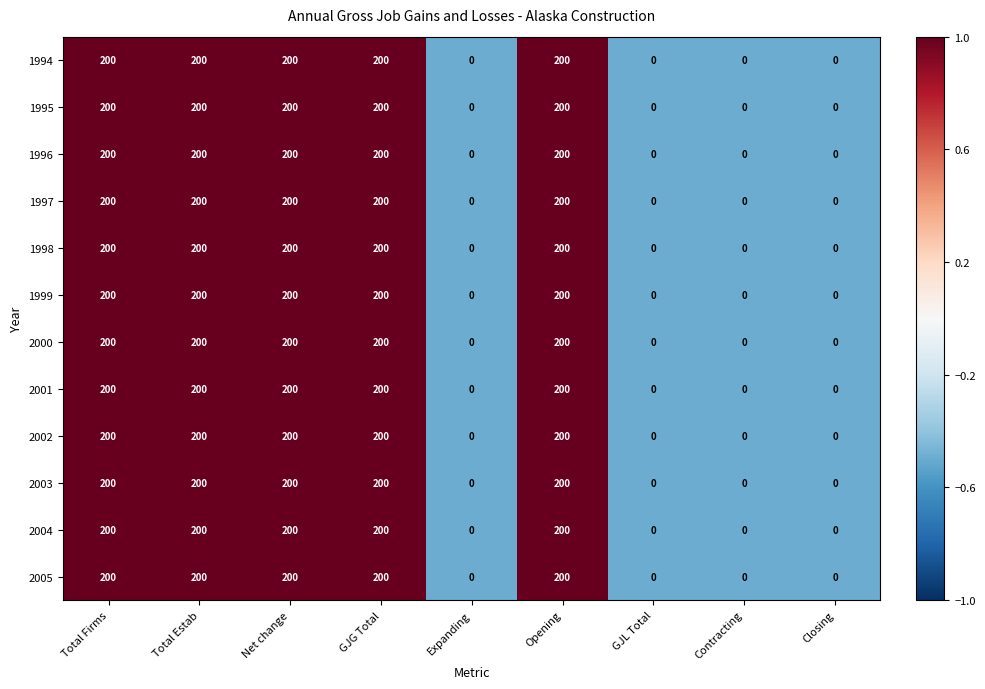

Is it true that 1999 equals 72 at GJL Total?

False